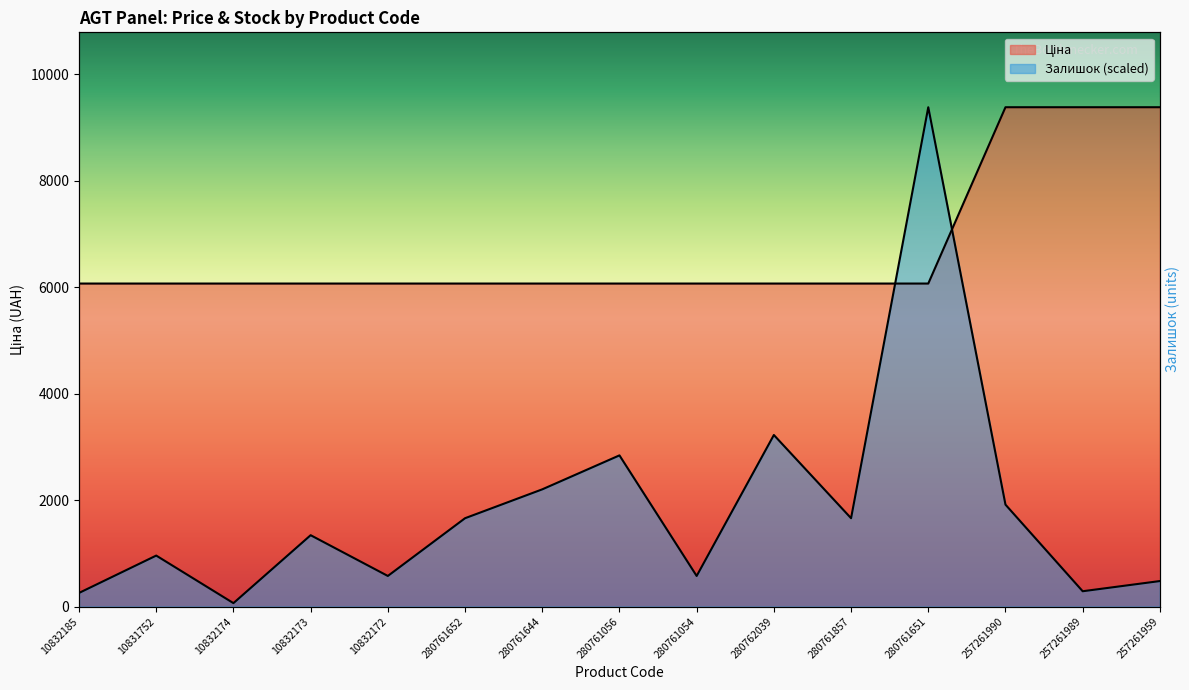

Does the chart display data point markers on the line(s)?

No